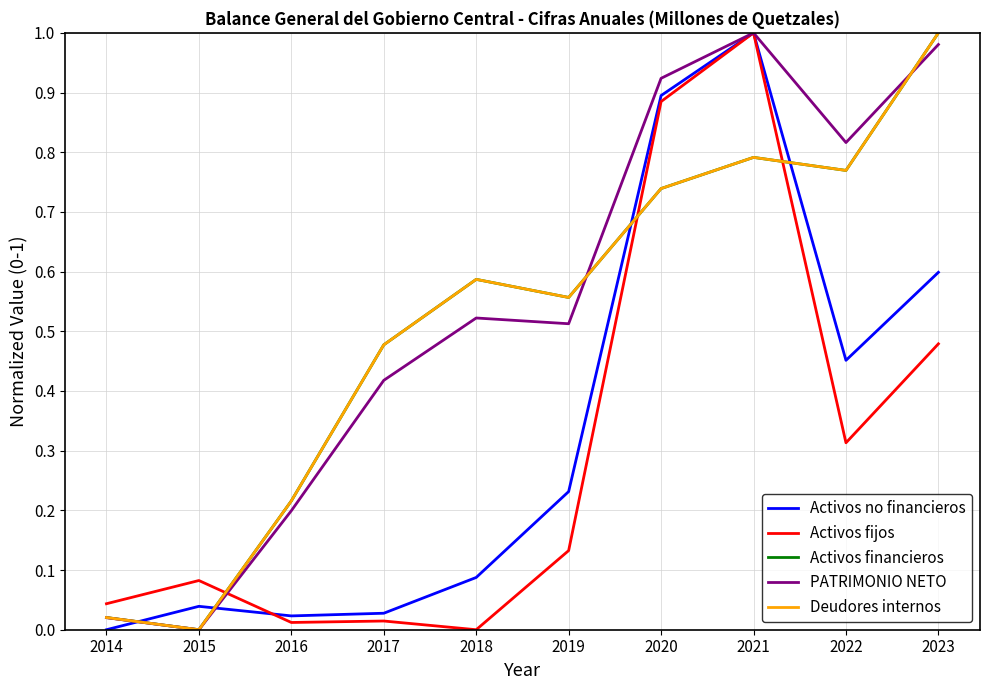

List the labels in order of Deudores internos value, smallest first.

2015, 2014, 2016, 2017, 2019, 2018, 2020, 2022, 2021, 2023